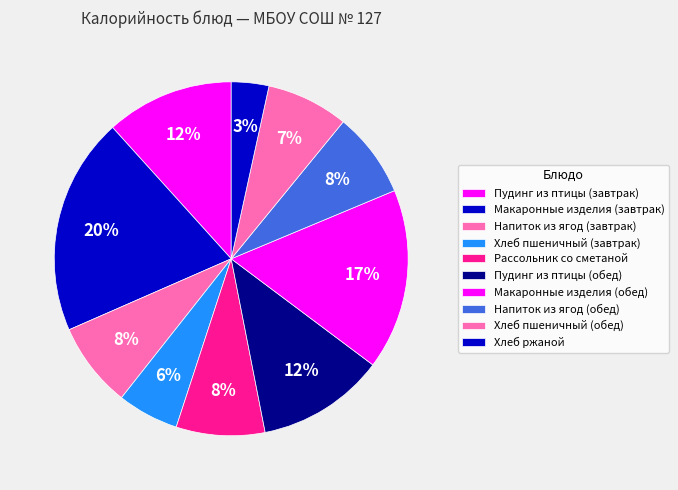

What percentage is the Напиток из ягод (обед) slice, to the nearest percent?

8%